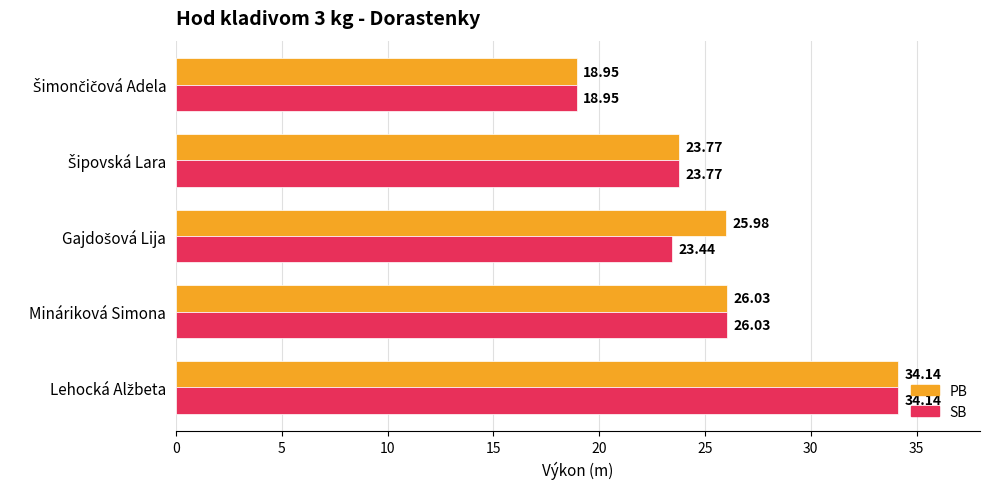

Which series has the largest total across all categories?

PB